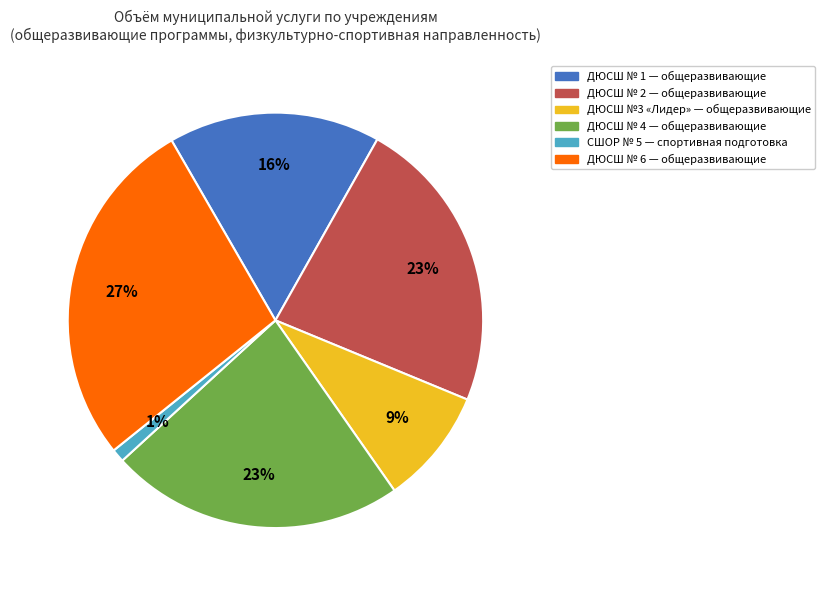

Is there a majority slice in this chart?

No